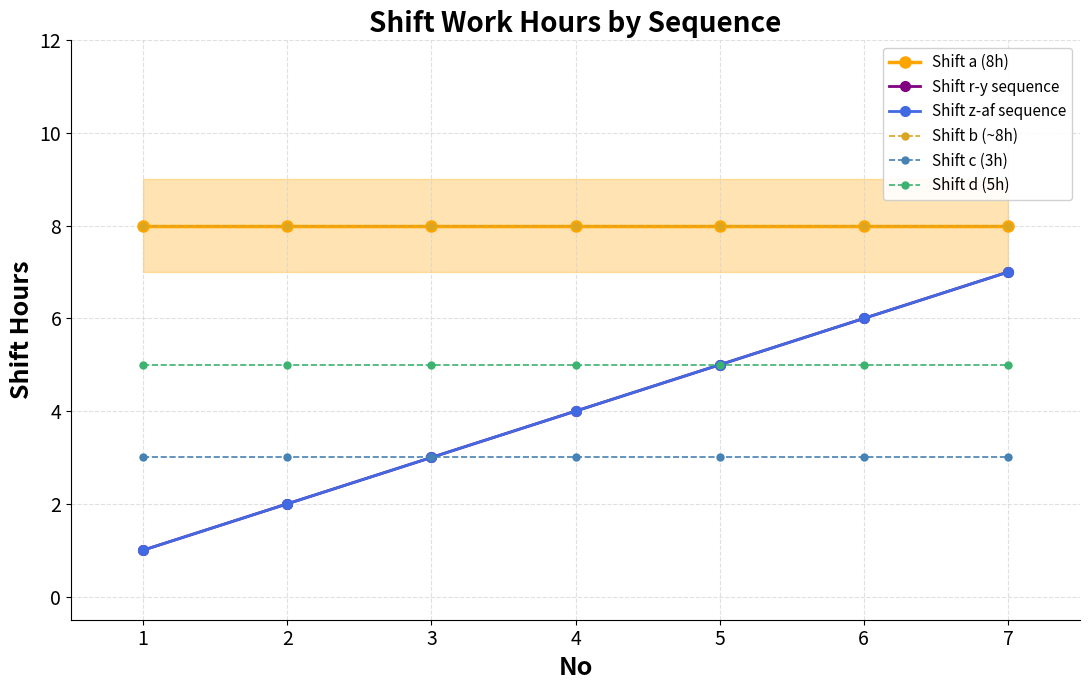

True or false: Shift b (~8h) and Shift c (3h) intersect in this chart.

False